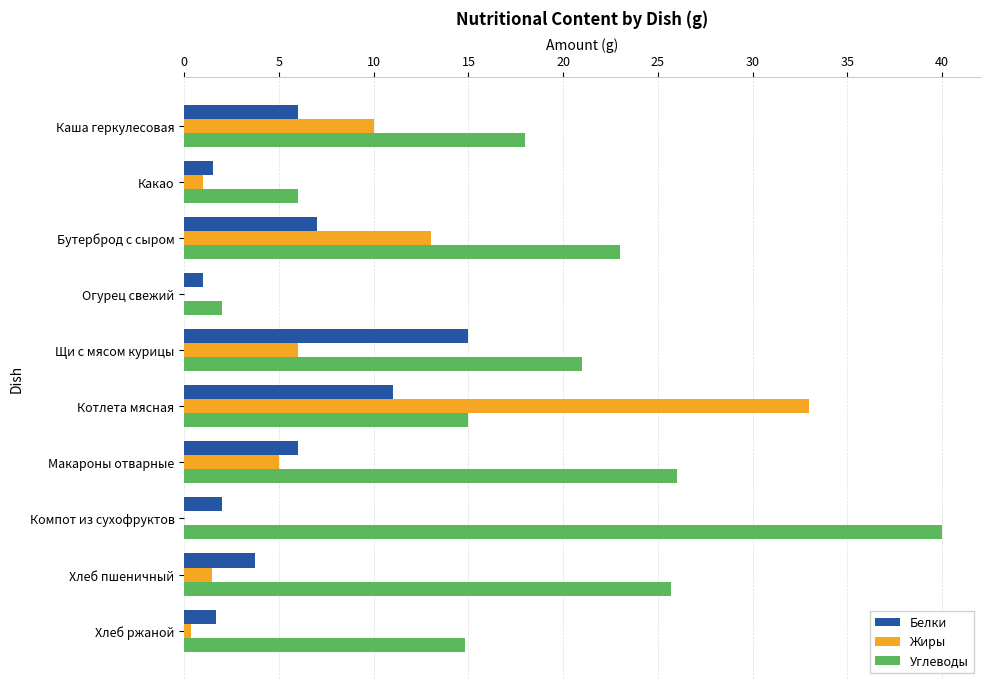

What is the sum of the Углеводы values at Огурец свежий and Макароны отварные?

28.0